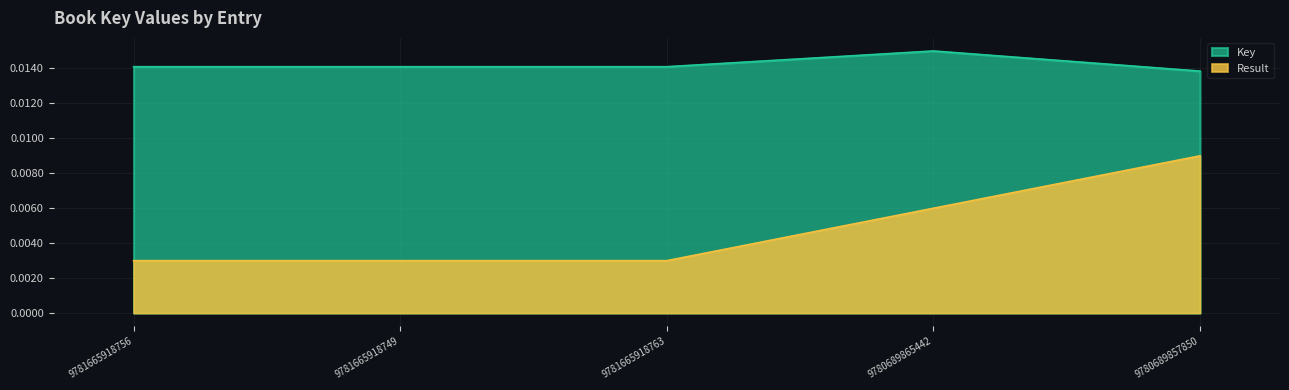

True or false: Result_numeric and Key intersect in this chart.

False